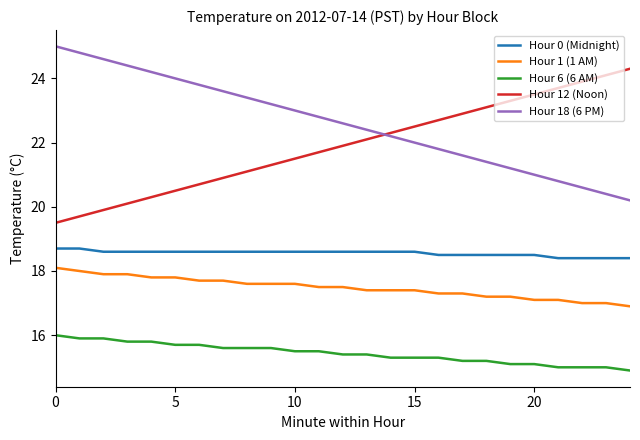

Rank the series by their maximum value, from lowest to highest.

Hour 6 (6 AM), Hour 1 (1 AM), Hour 0 (Midnight), Hour 12 (Noon), Hour 18 (6 PM)